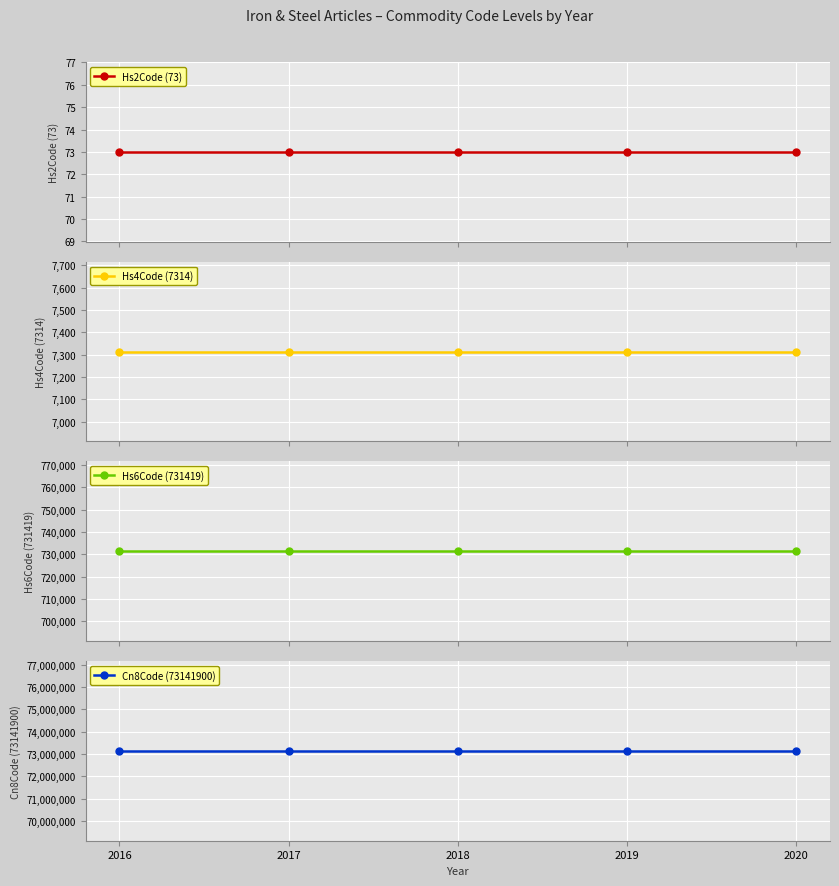

The value of Cn8Code (73141900) at 2018 is 113241705. True or false?

False